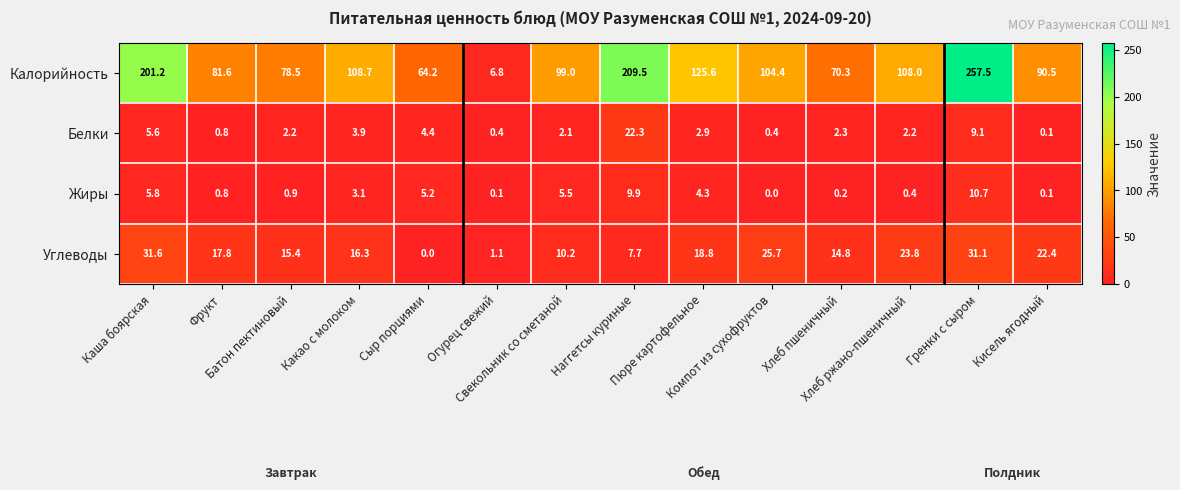

Which series has the largest range (max minus min)?

Калорийность